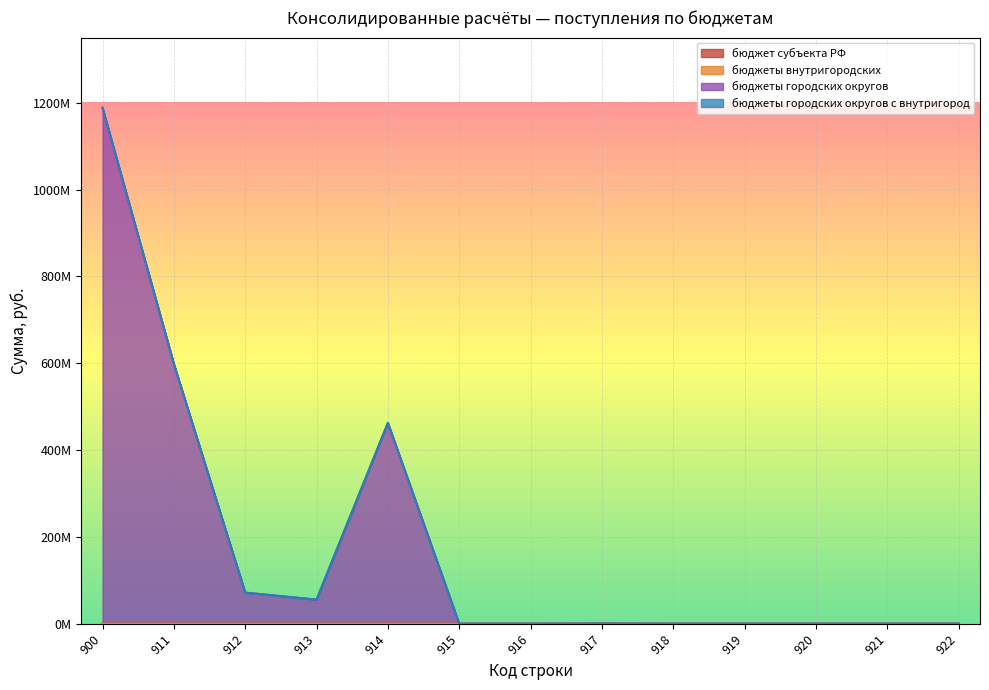

At 921, list the series in order from smallest to largest.

бюджет субъекта РФ, бюджеты городских округов